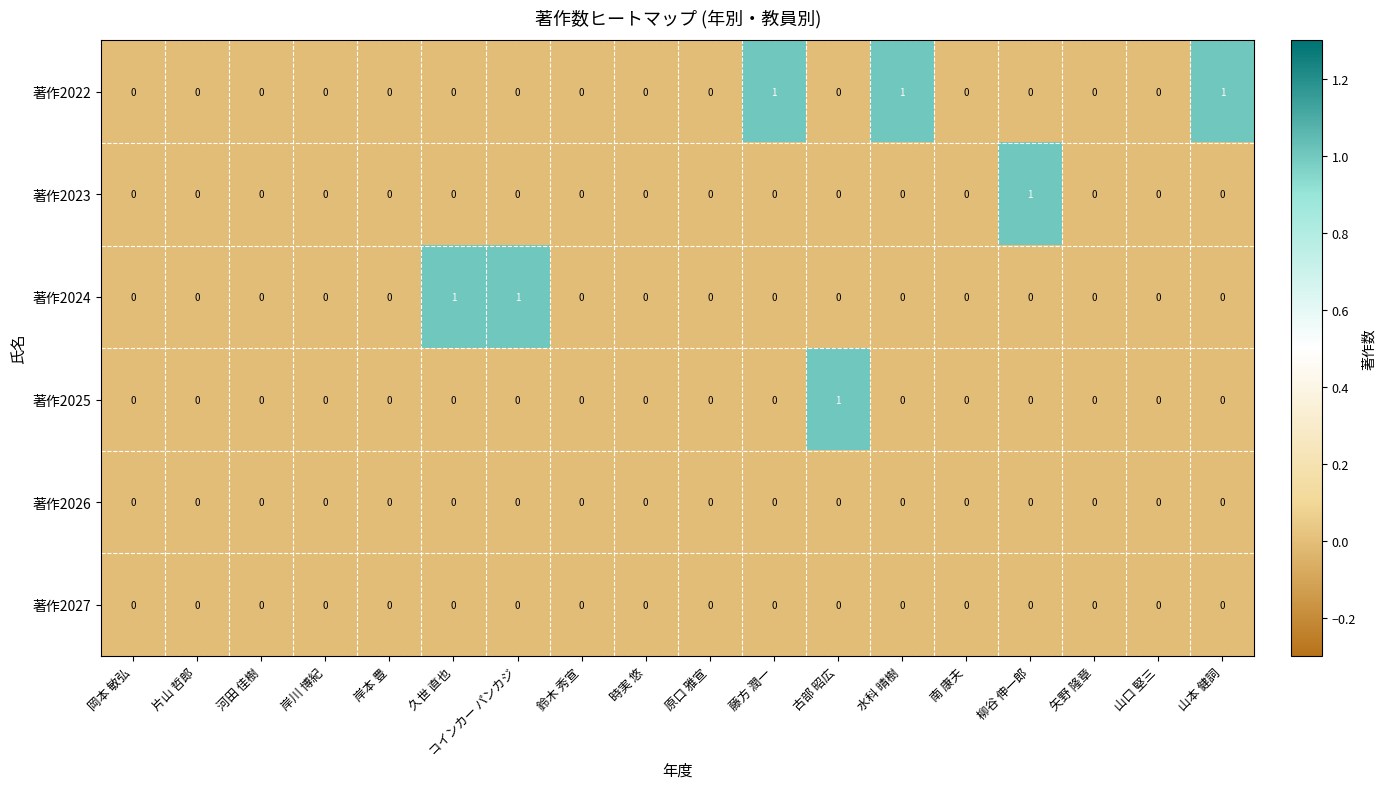

Between 岡本 敏弘 and 久世 直也, which series saw the biggest shift?

著作2024